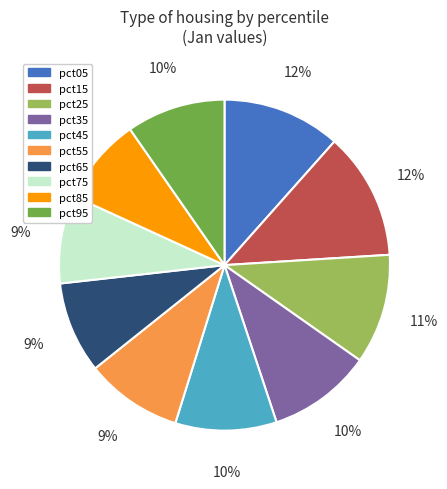

Does pct15 account for over 50% of the chart?

No